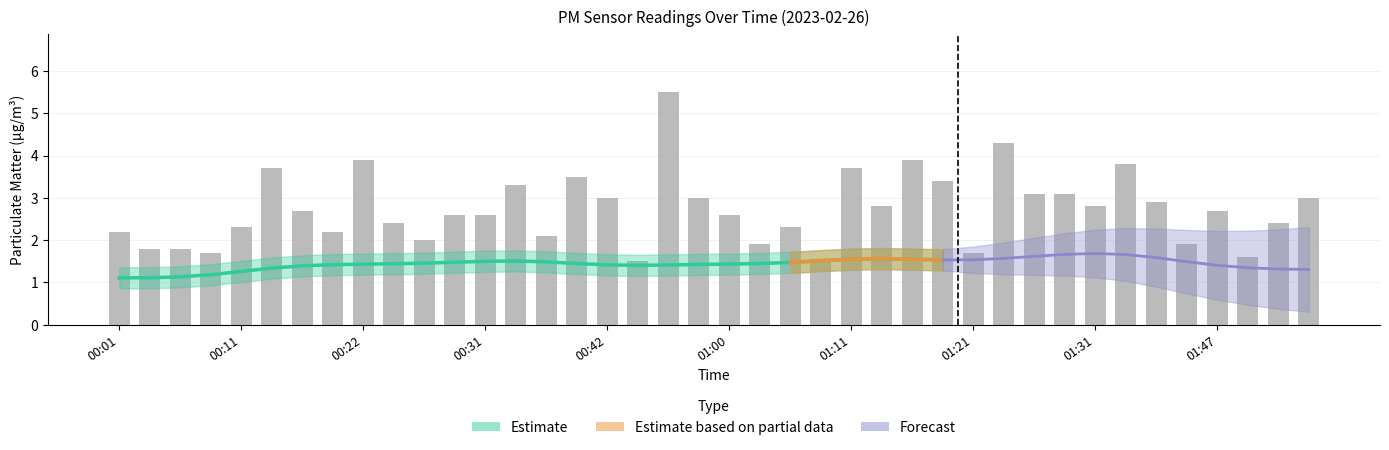

Count the number of values greater than 2.

30